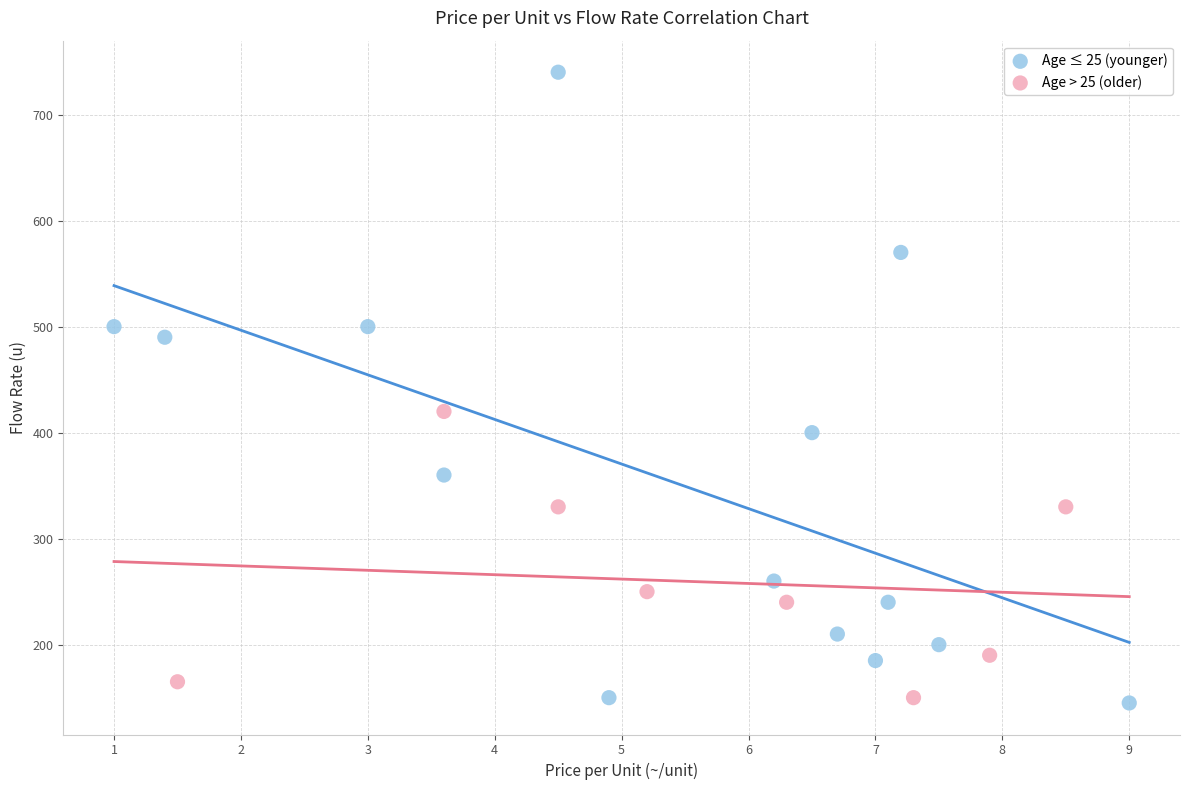

Which series has the widest spread of Y values?

Age ≤ 25 (younger)